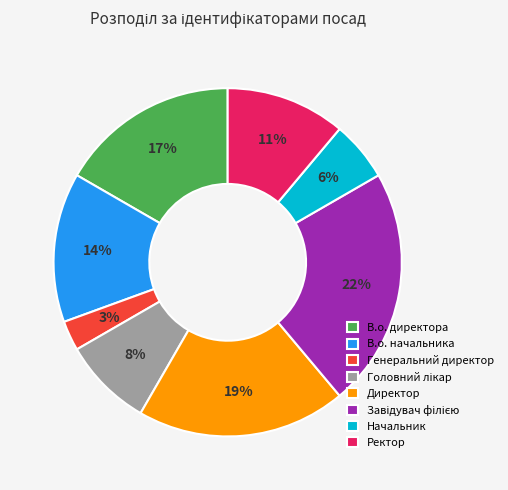

How many segments does this pie chart have?

8